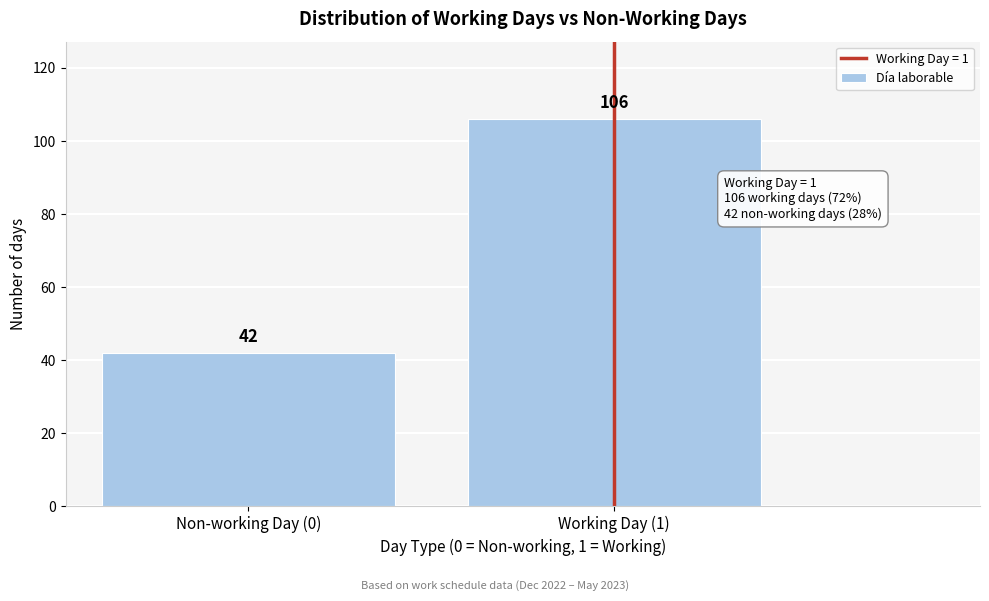

Reading left to right, what are all the values shown in this chart?

42	106